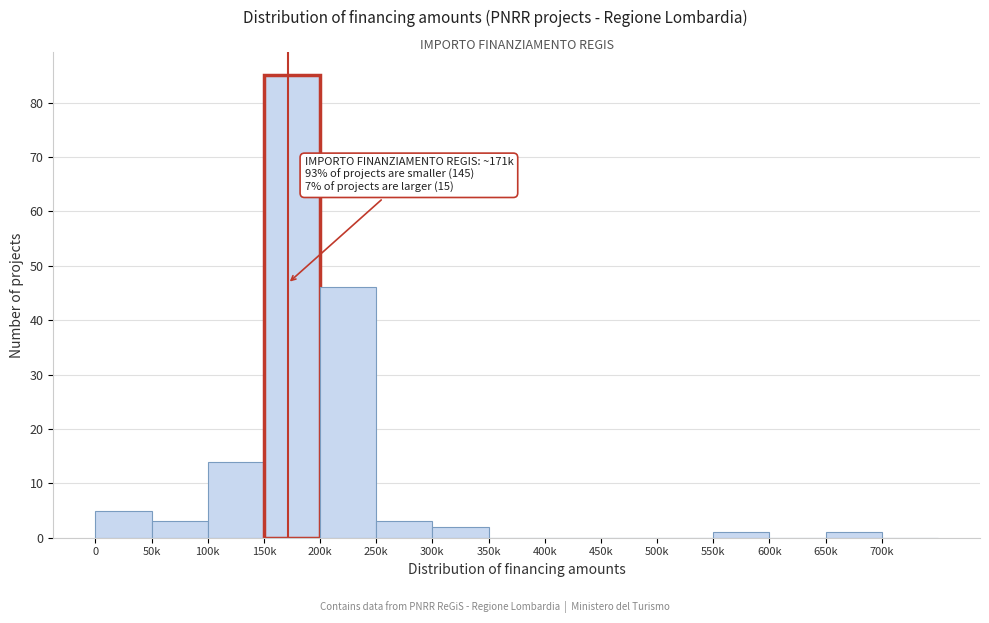

Reading left to right, what are all the values shown in this chart?

0=5	50k=3	100k=14	150k=85	200k=46	250k=3	300k=2	350k=0	400k=0	450k=0	500k=0	550k=1	600k=0	650k=1	700k=0